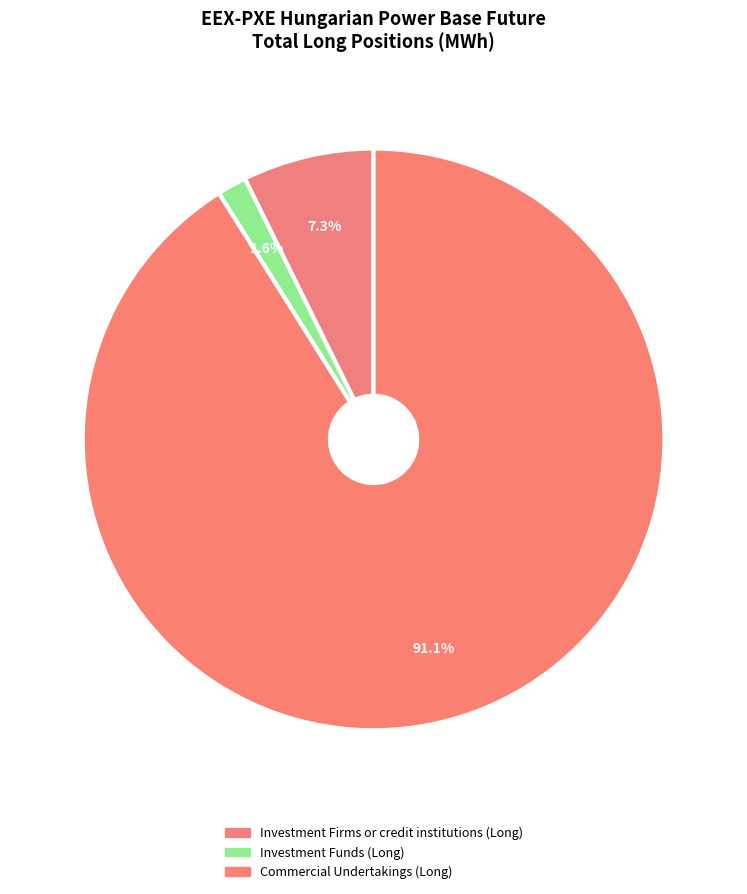

To the nearest percent, what is the difference between the Commercial Undertakings (Long) and Investment Funds (Long) slice percentages?

89%